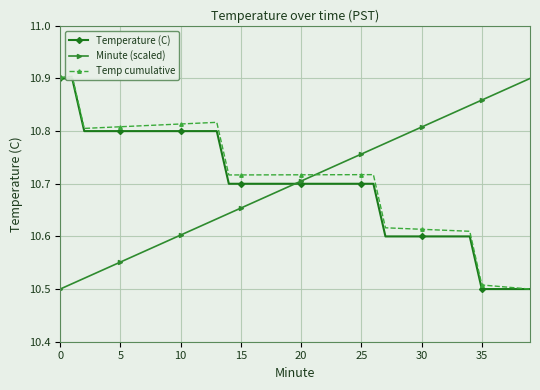

How many data points does each series have?

40